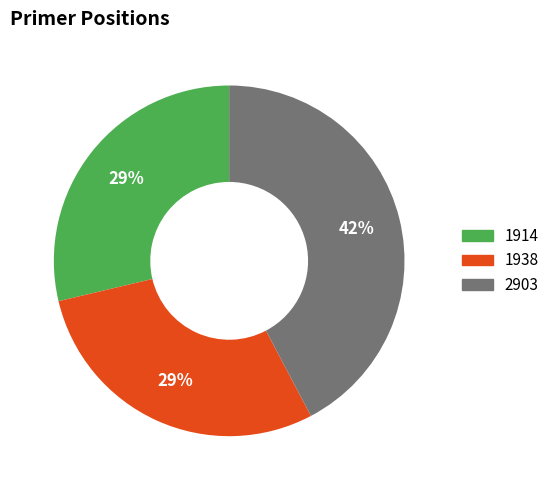

Does 1938 account for over 50% of the chart?

No